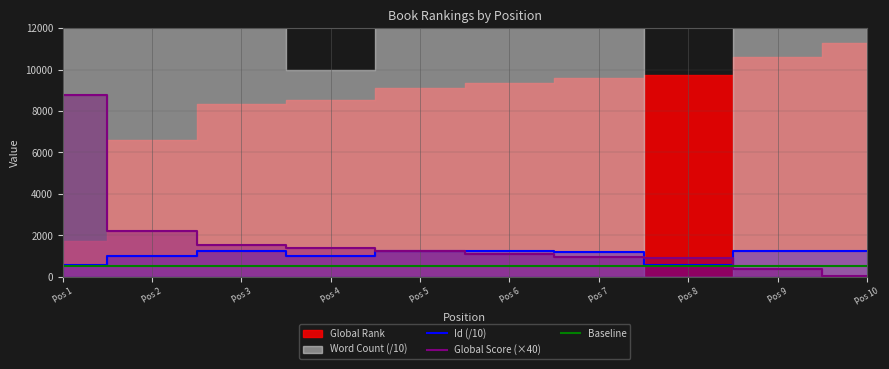

Which category has the highest value in the Id (/10) series?

Pos 10